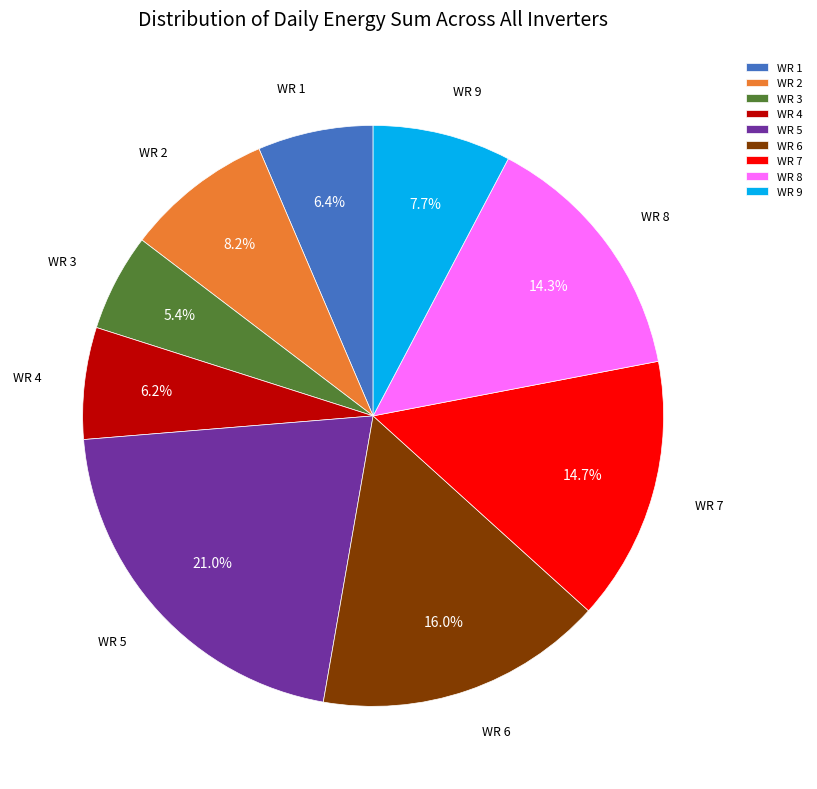

Combined, do WR 9 and WR 7 account for over 50%?

No